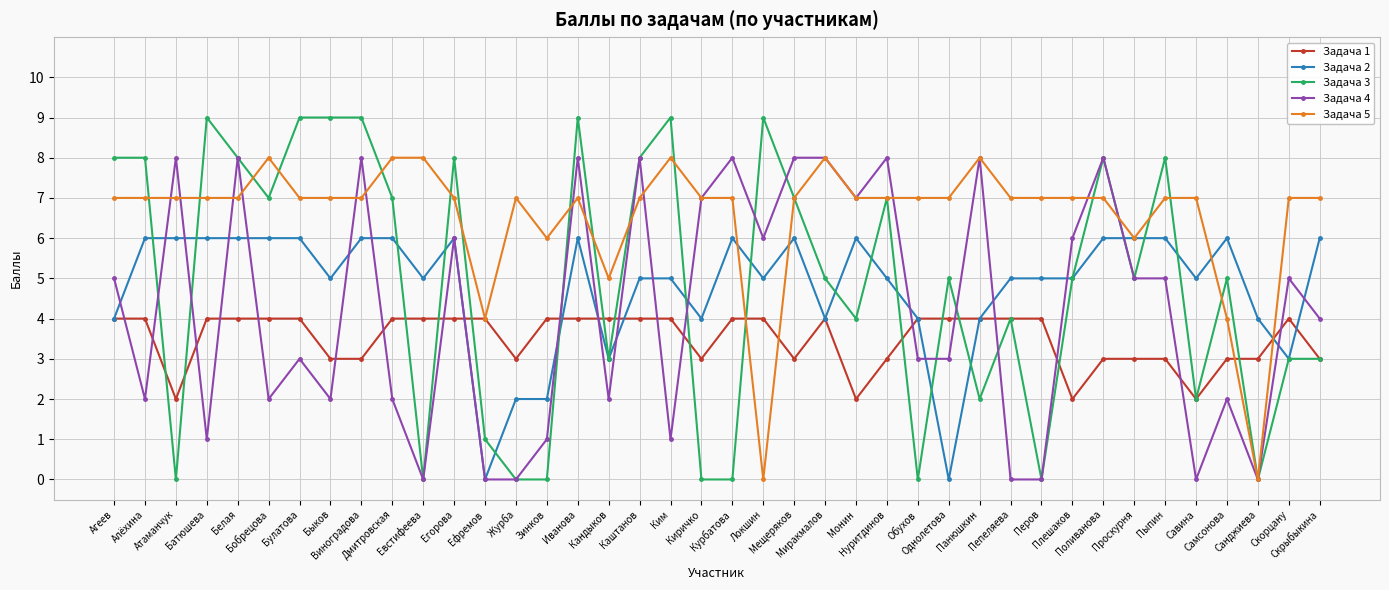

What value does the Задача 1 series have at Киричко?

3